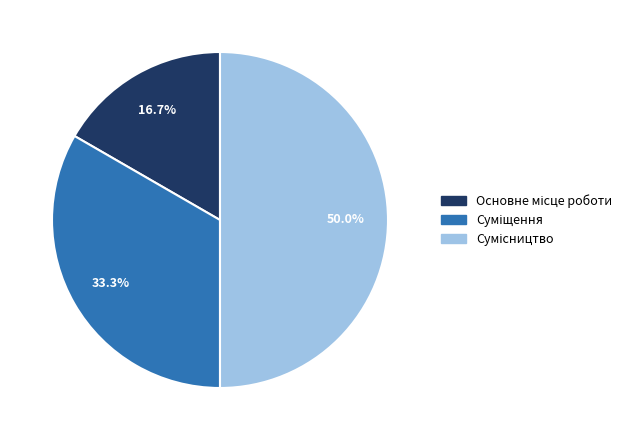

Is it true that Сумісництво is 42% of the pie?

False